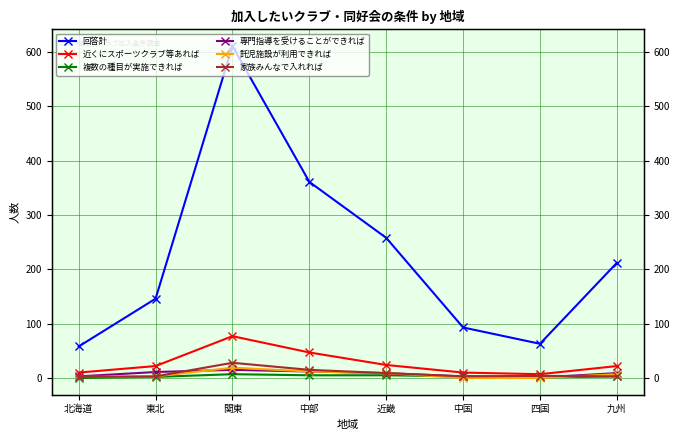

What is the total value across all series at 四国?

76